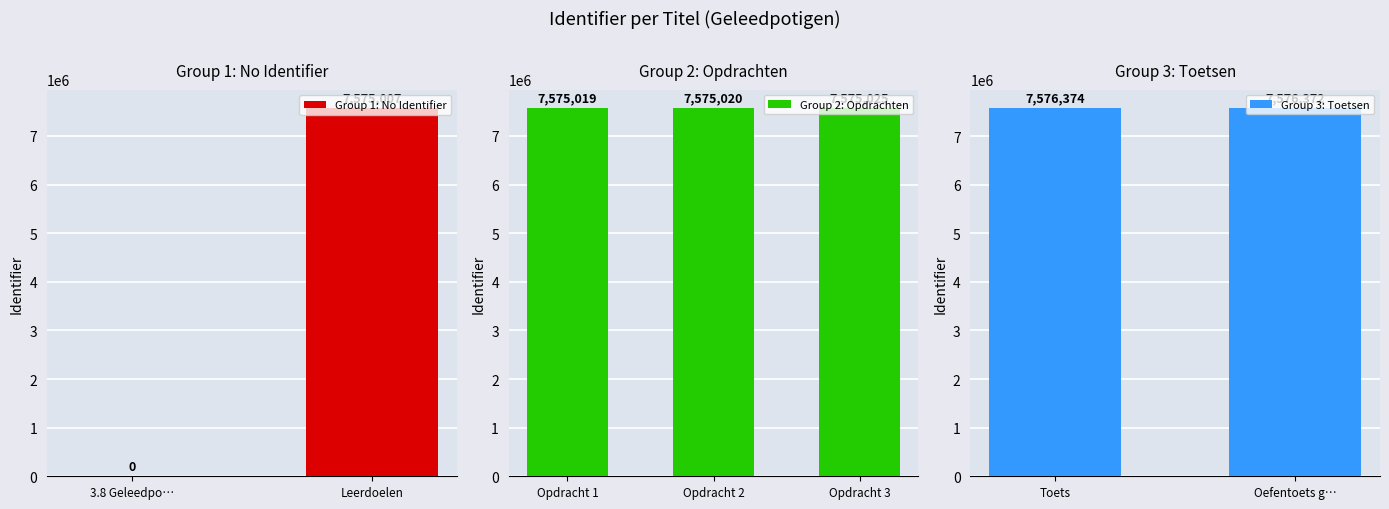

Which has a higher value, Opdracht 1 or Opdracht 3?

Opdracht 3